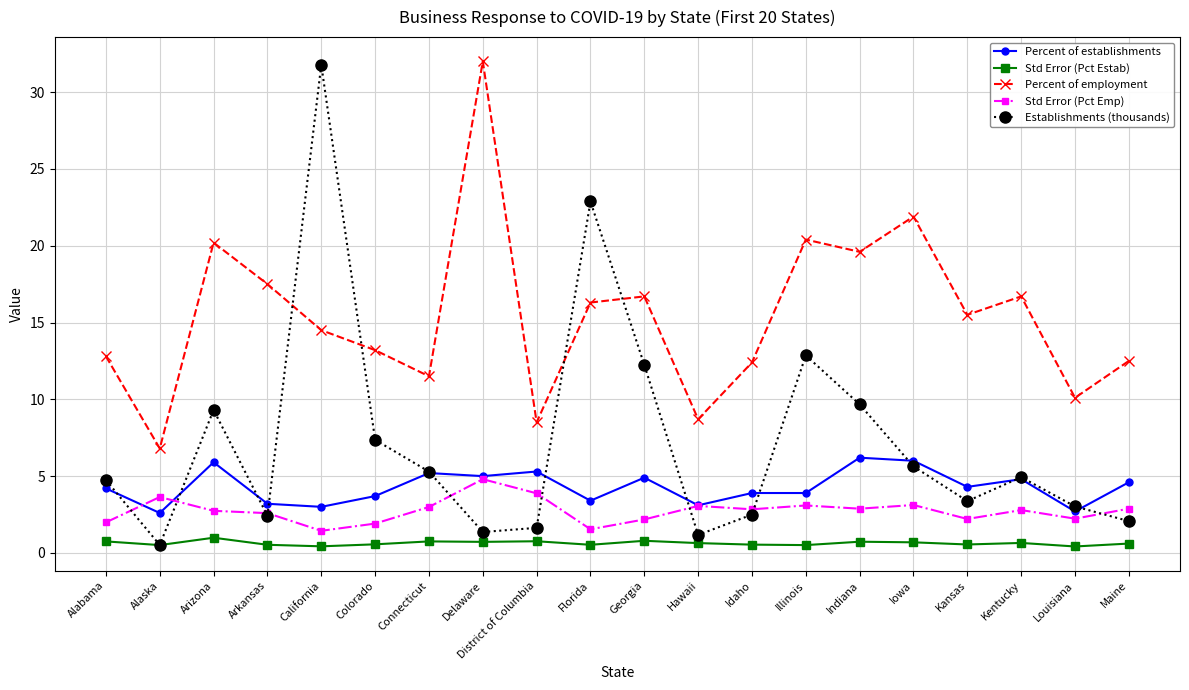

What is the label of the 10th point from the left?

Florida